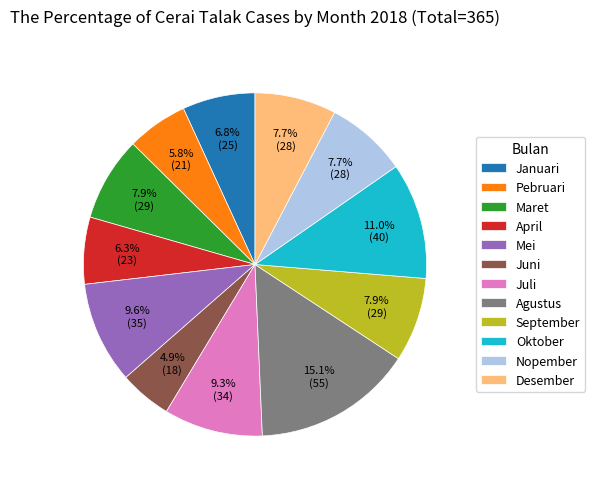

Do Mei and Desember together represent more than half of the pie?

No